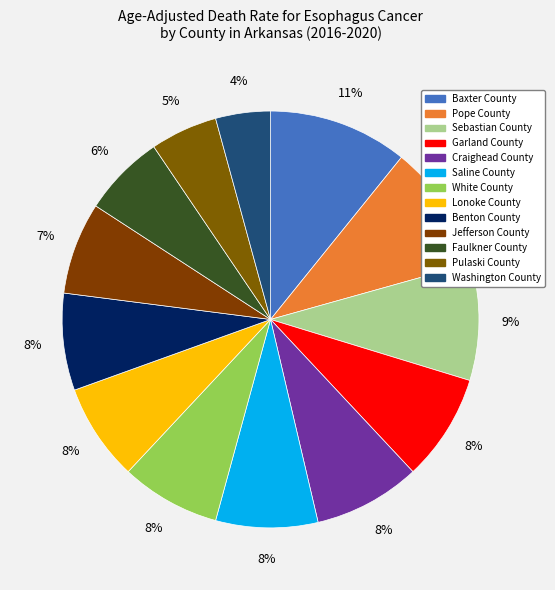

Is there any slice that represents more than half of the pie?

No